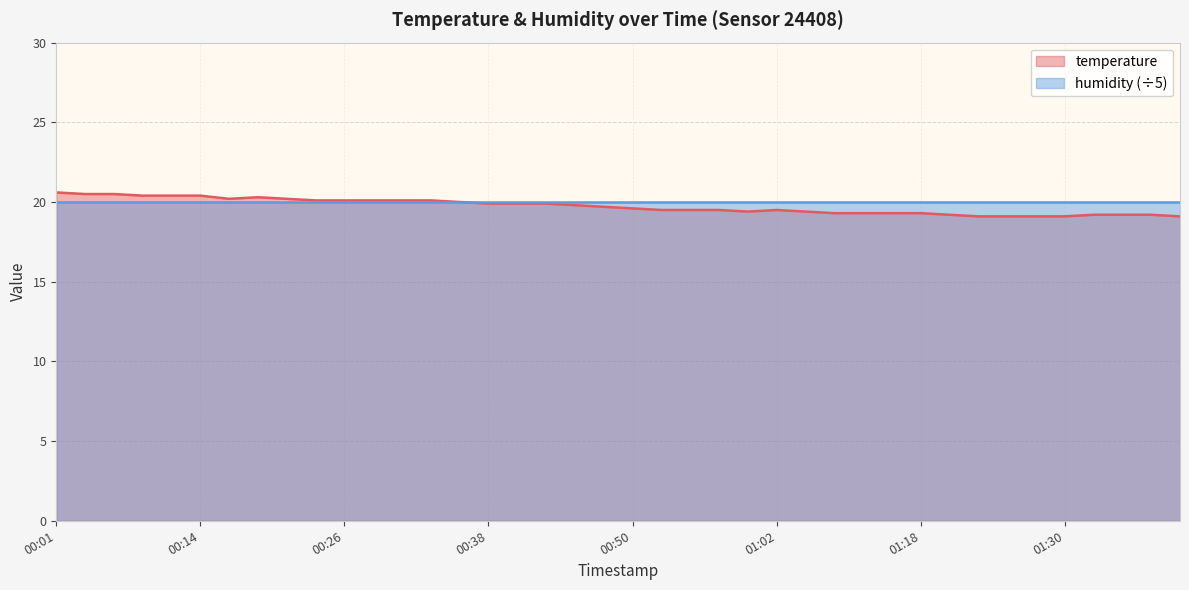

The humidity (÷5) series shows 13.3 at 00:50. True or false?

False